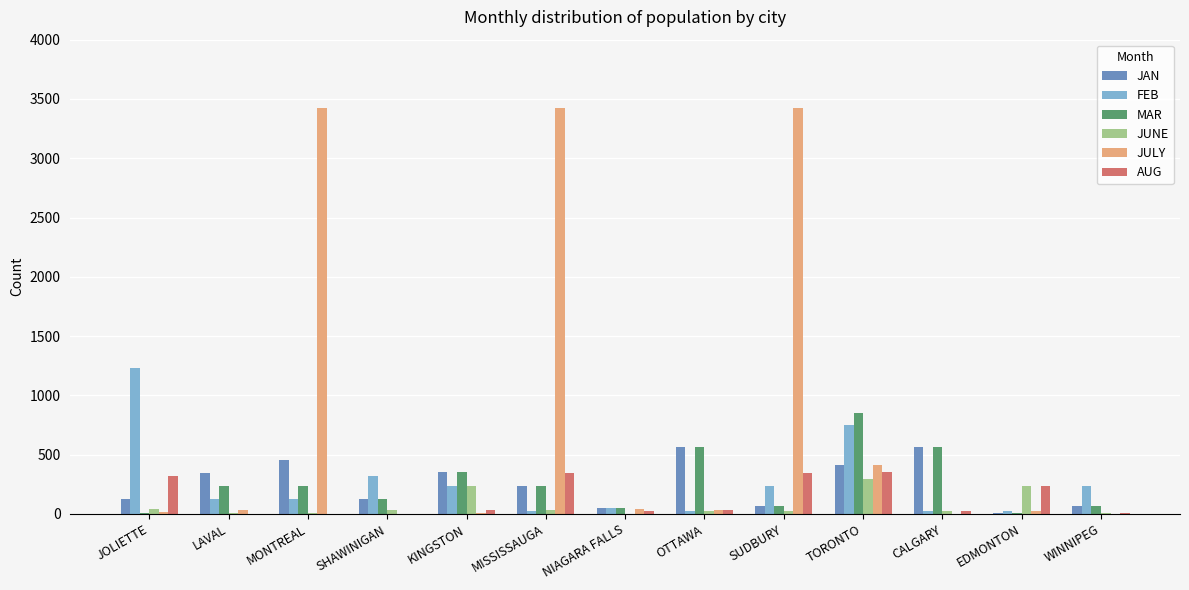

Which series changed the most between OTTAWA and SUDBURY?

JULY